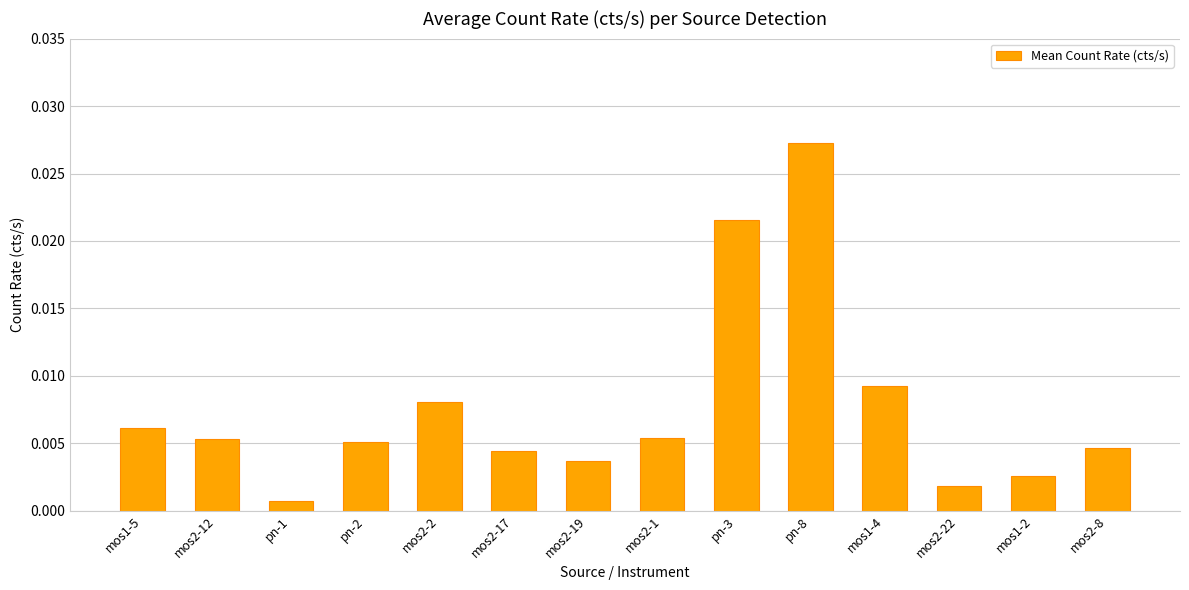

How many series are shown in this chart?

1